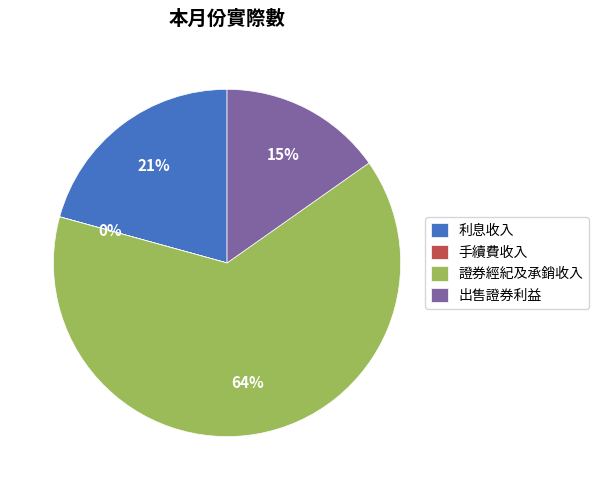

Which category has the biggest portion of the pie?

證券經紀及承銷收入